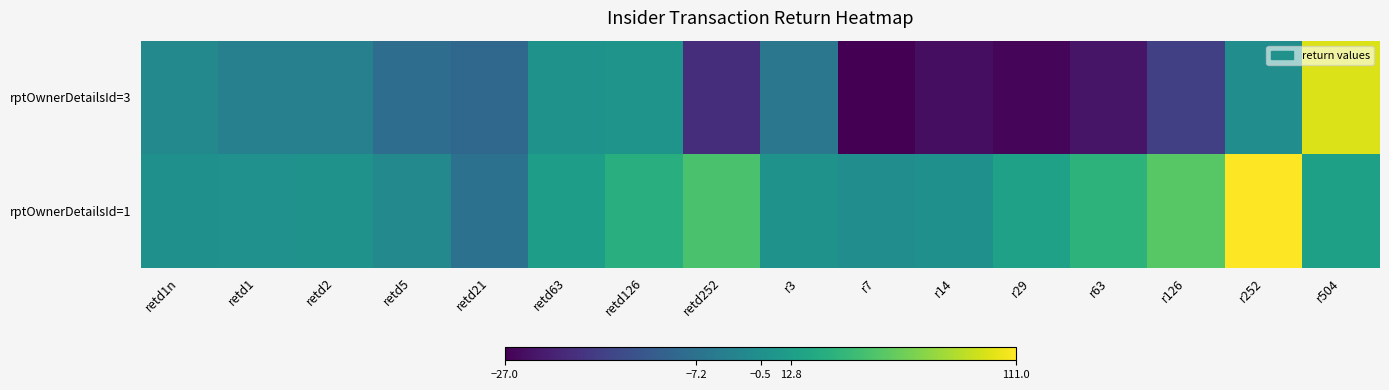

Which has a higher value, retd1 or r252?

r252